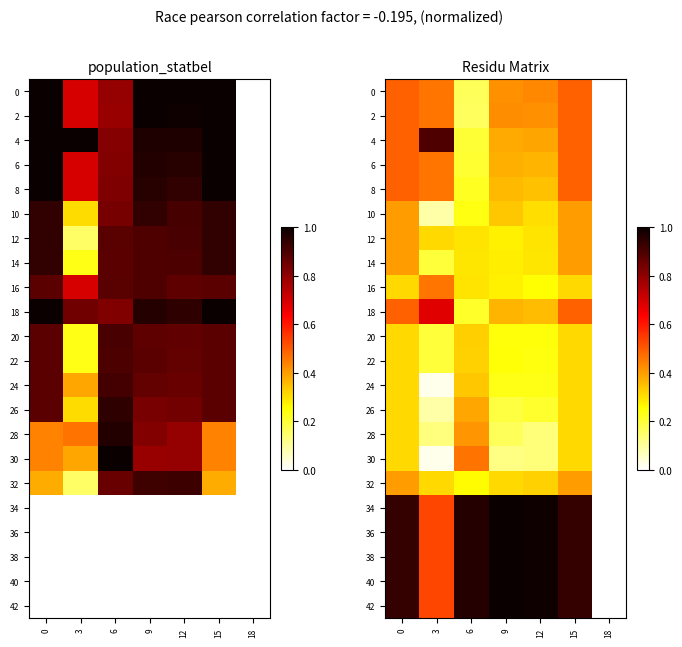

Is it true that 10 equals 0.4 at 12?

False